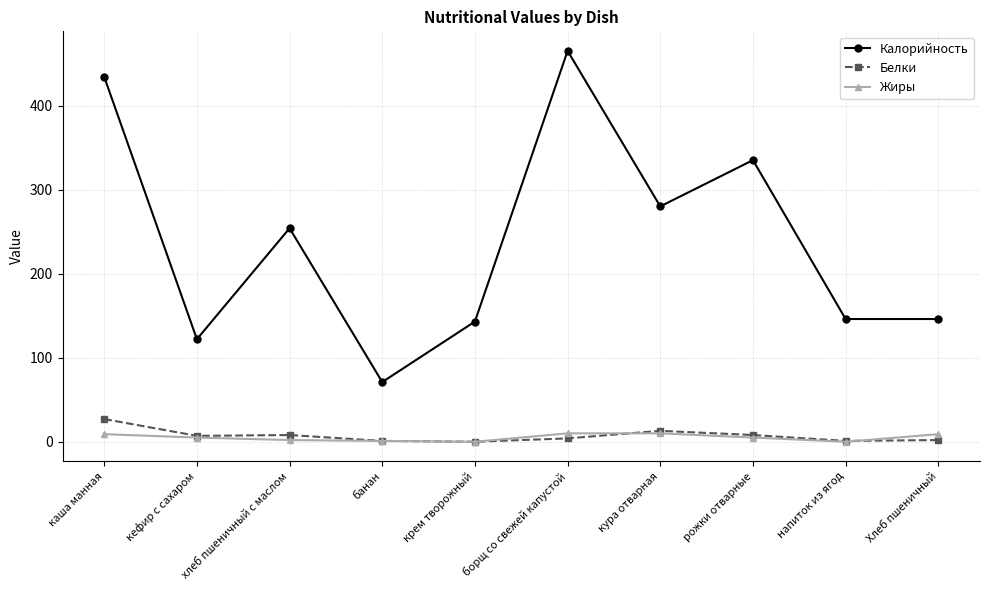

Which series has the largest total across all categories?

Калорийность